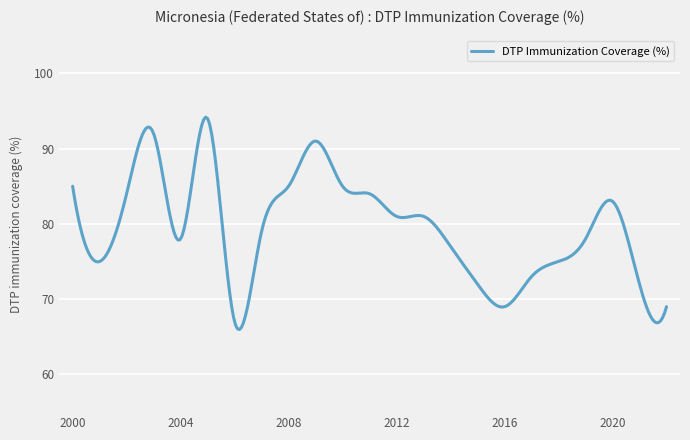

Does the chart have visible grid lines?

Yes